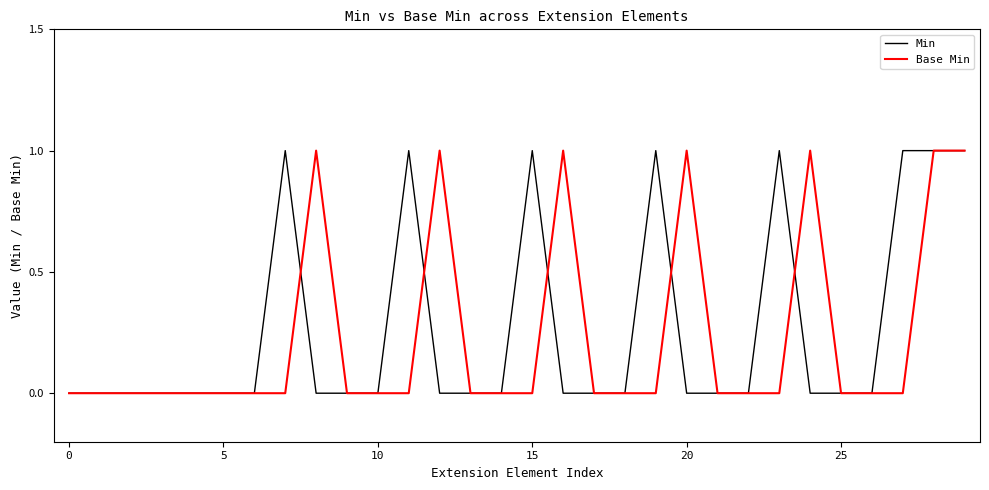

Reading left to right, what are all the values shown in this chart?

Min: 0	0	0	0	0	0	0	1	0	0	0	1	0	0	0	1	0	0	0	1	0	0	0	1	0	0	0	1	1	1
Base Min: 0	0	0	0	0	0	0	0	1	0	0	0	1	0	0	0	1	0	0	0	1	0	0	0	1	0	0	0	1	1